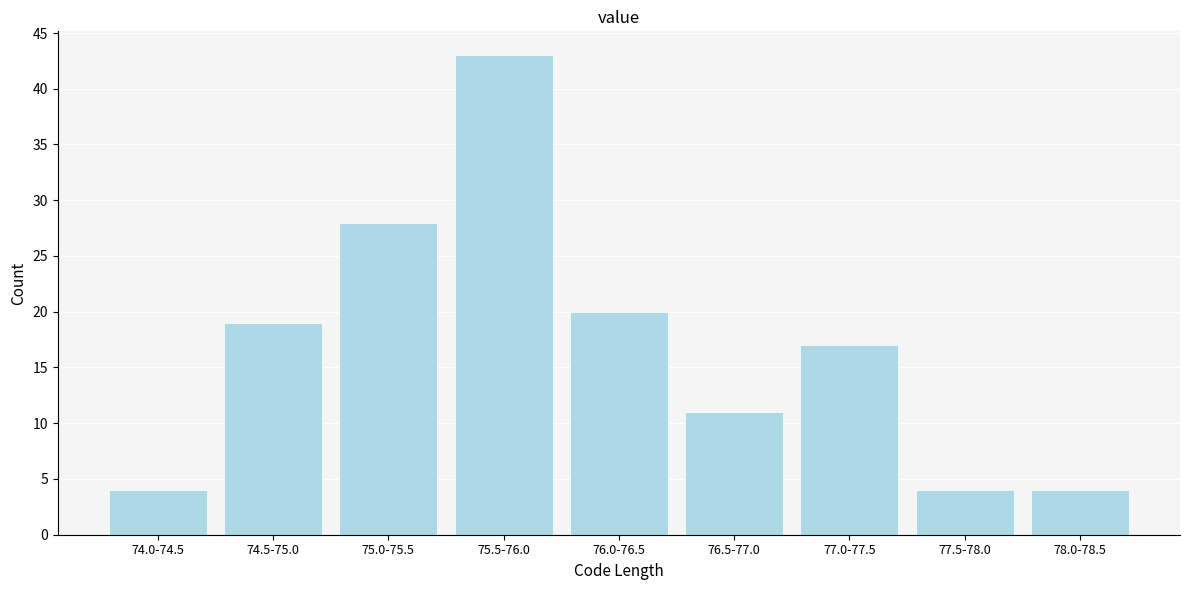

Reading left to right, transcribe all the data shown in this chart.

4	19	28	43	20	11	17	4	4